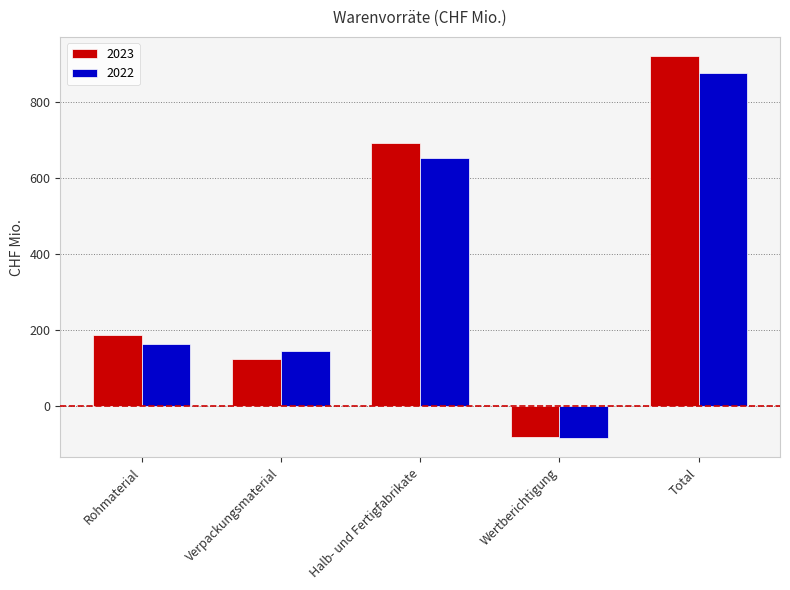

What are all the series names shown in the legend?

2023, 2022